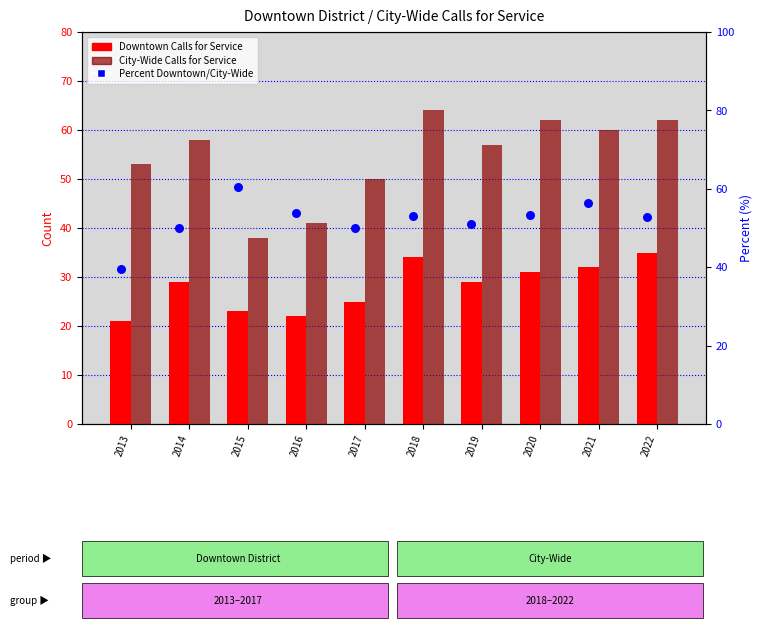

Which series has the largest total across all categories?

City-Wide Calls for Service